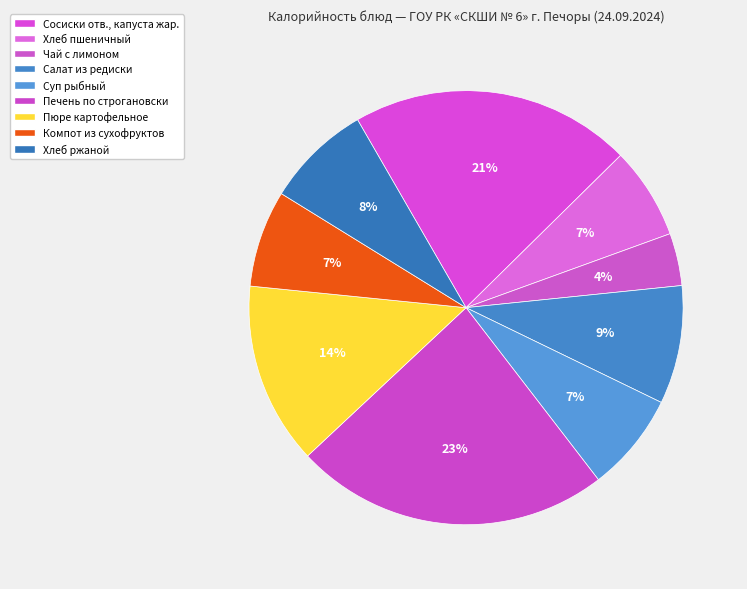

How many segments does this pie chart have?

9